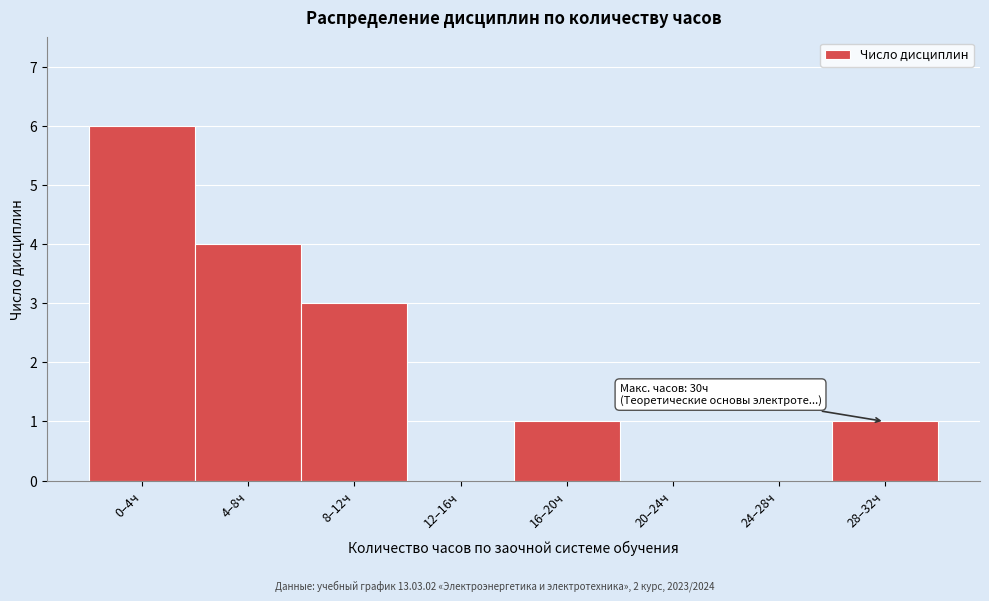

Reading left to right, what are all the values shown in this chart?

0–4ч=6	4–8ч=4	8–12ч=3	12–16ч=0	16–20ч=1	20–24ч=0	24–28ч=0	28–32ч=1